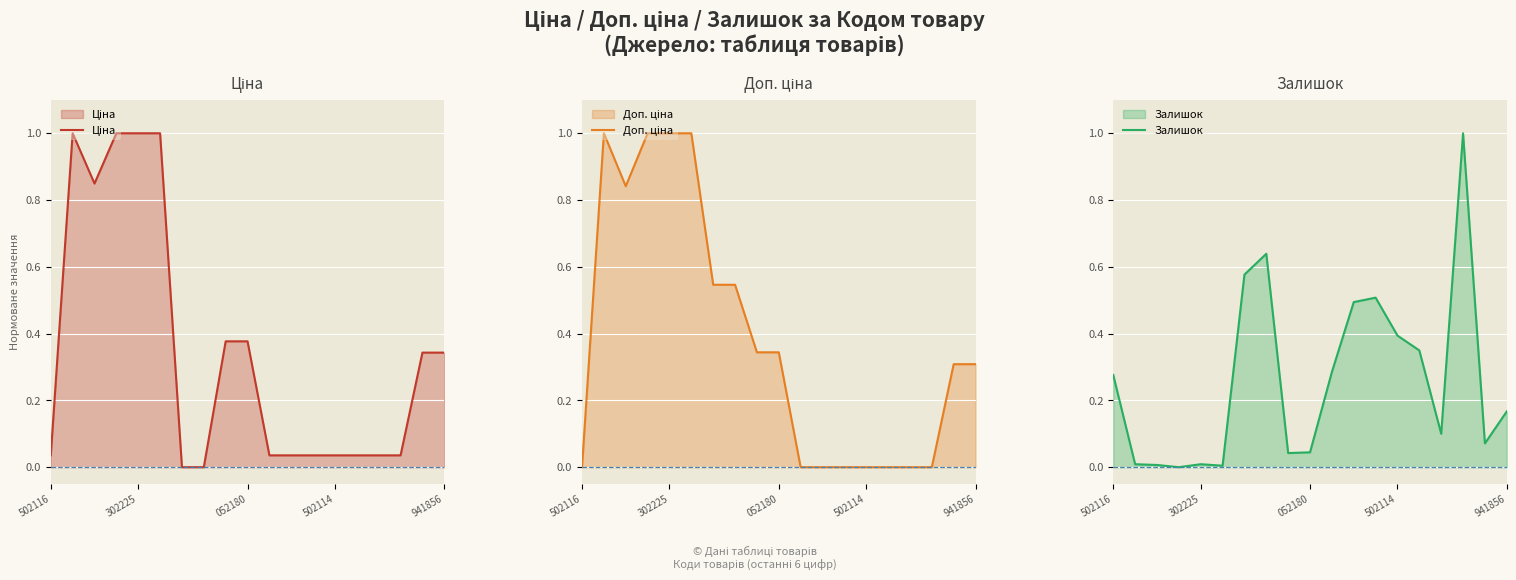

In Ціна, how many points are lower than both neighbors (excluding endpoints)?

1